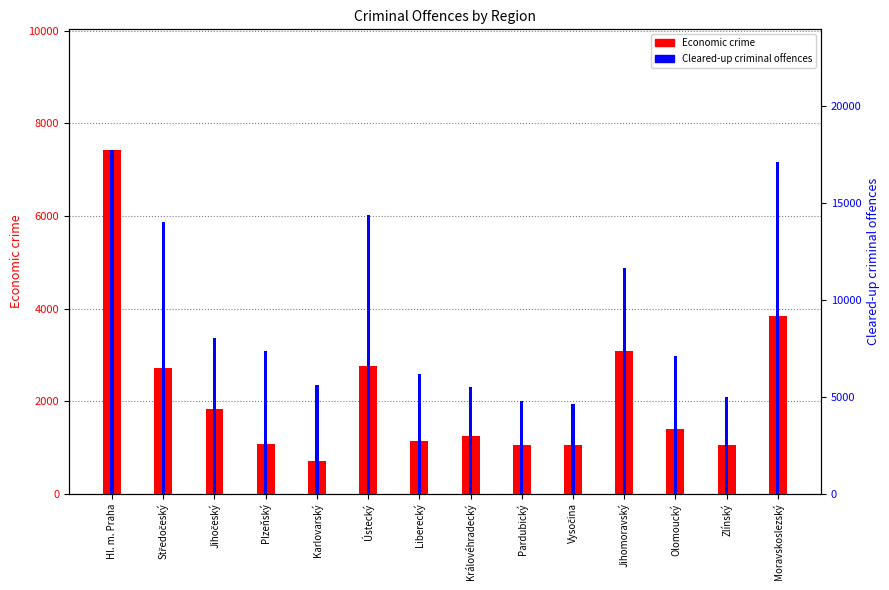

Reading left to right, extract all data points from this chart.

Economic crime: 7432	2723	1825	1063	703	2768	1141	1251	1048	1056	3072	1407	1043	3844
Cleared-up criminal offences: 17754	14036	8023	7384	5611	14376	6195	5527	4805	4641	11625	7097	4997	17111